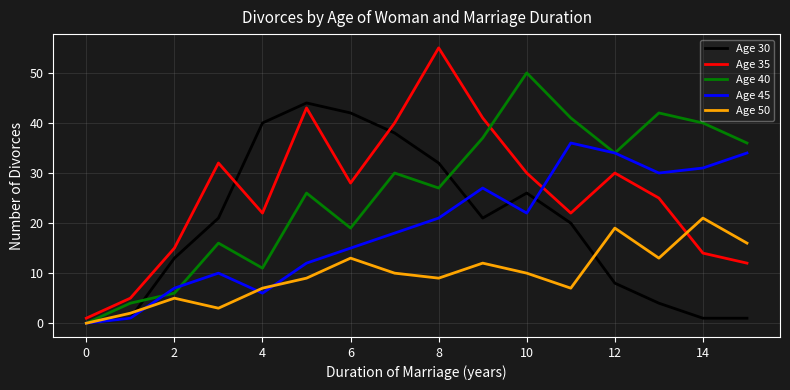

How many categories are shown in the chart?

16